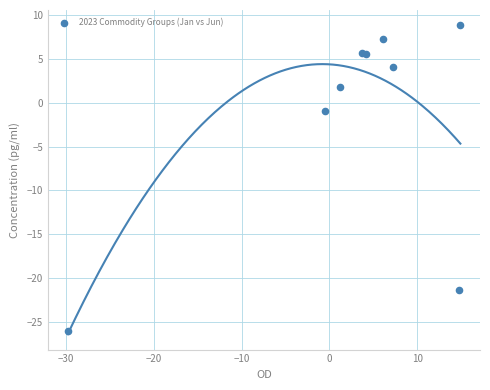

What is the range of Y values (max minus min)?

34.8